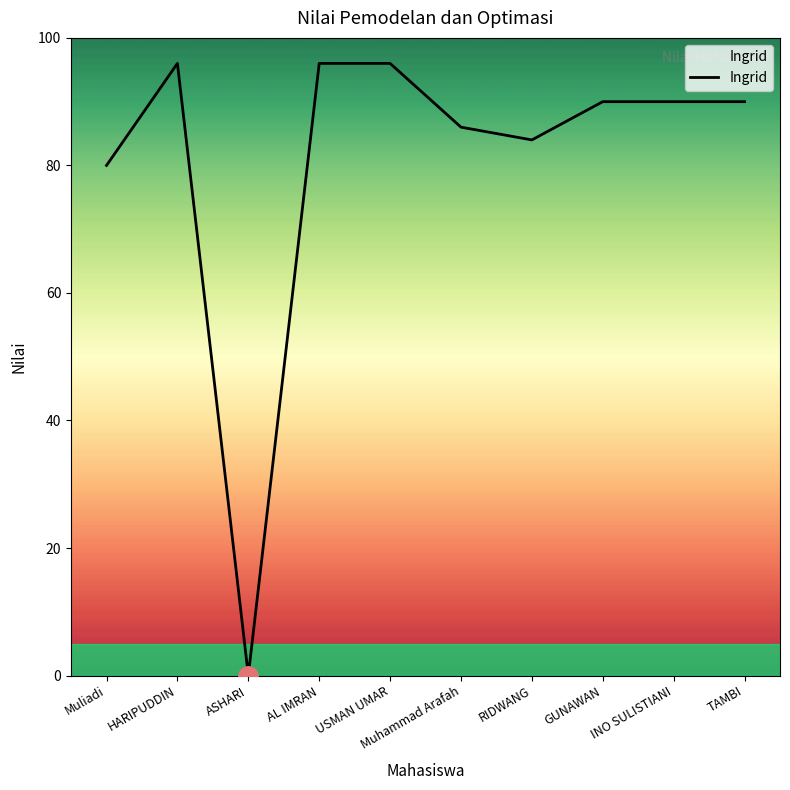

Is this an area chart (filled region under the line)?

No